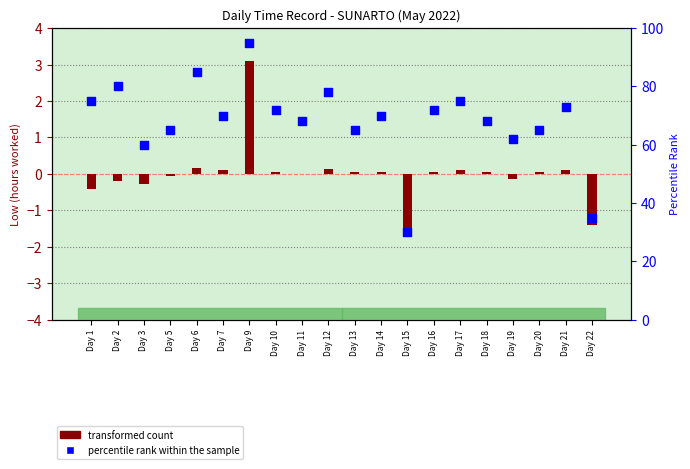

What is the total value across all series at Day 21?

73.1